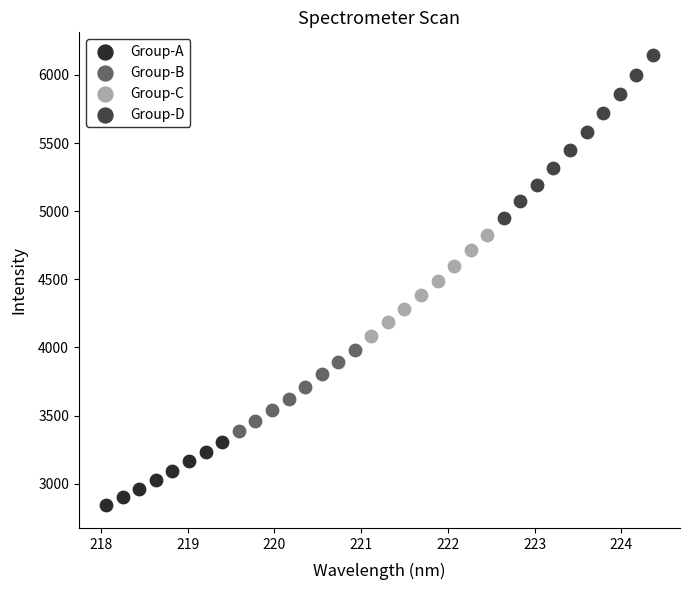

Which series has the largest Y range (max minus min)?

Group-D